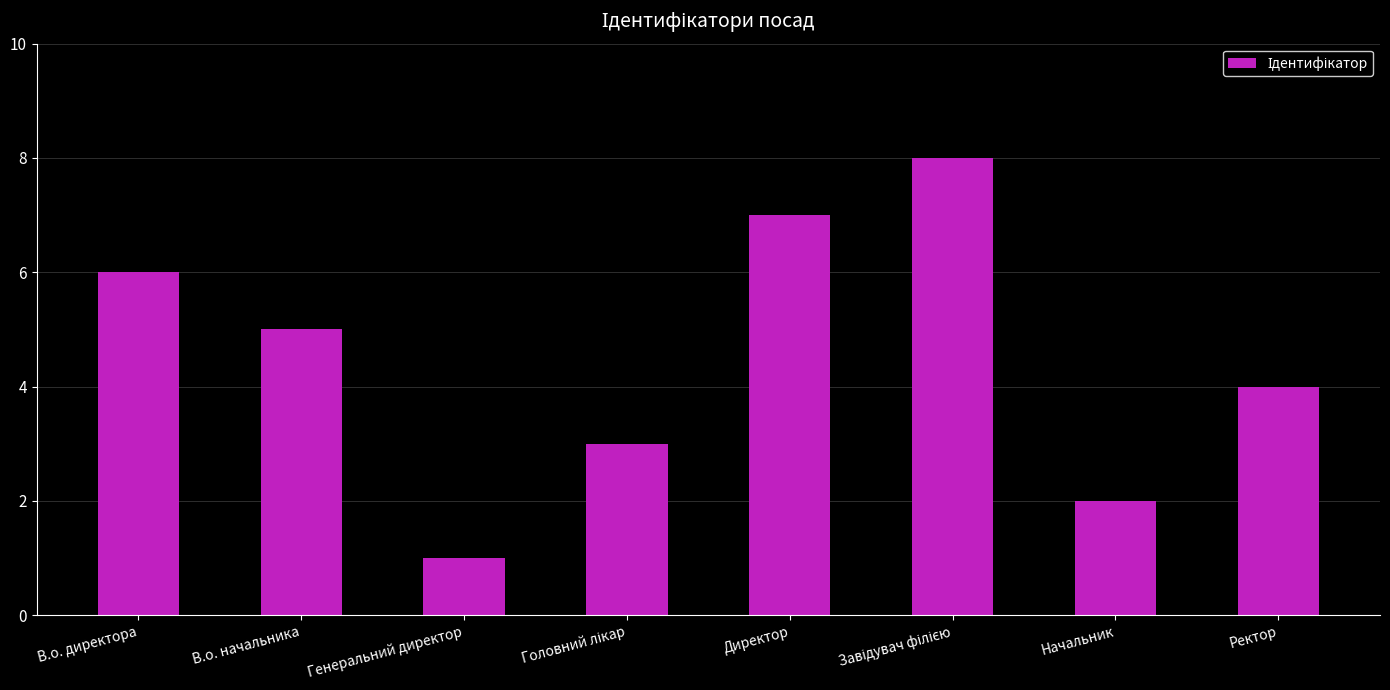

How many values are below 5?

4